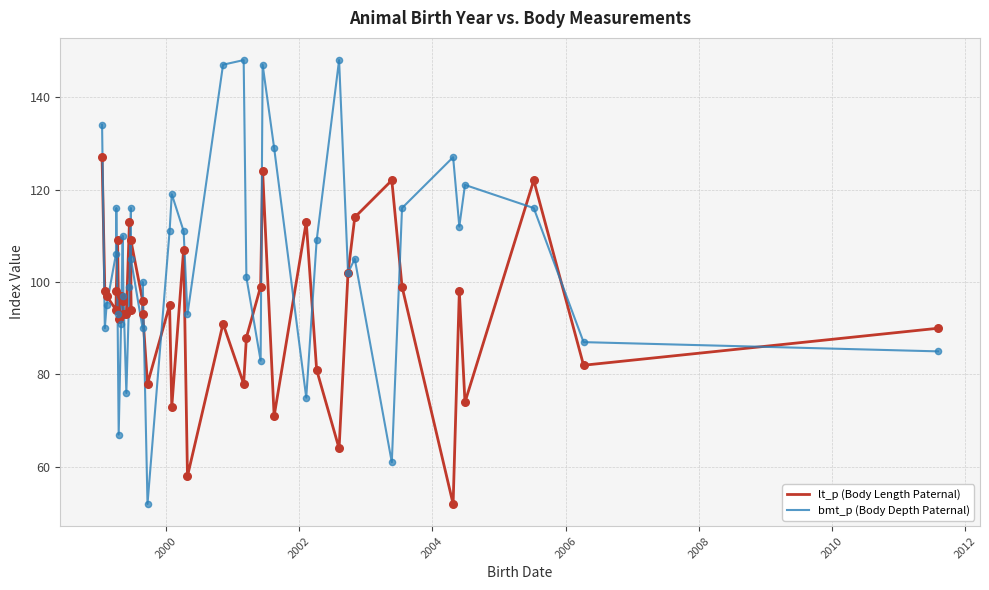

At how many categories does at least one series exceed 103?

25